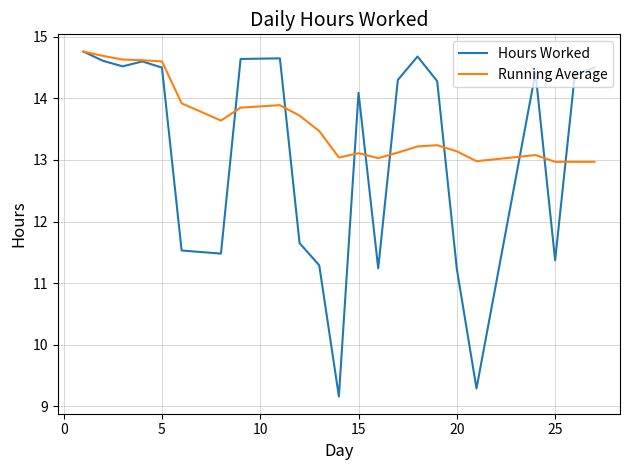

Rank the series by their average value, from highest to lowest.

Running Average, Hours Worked